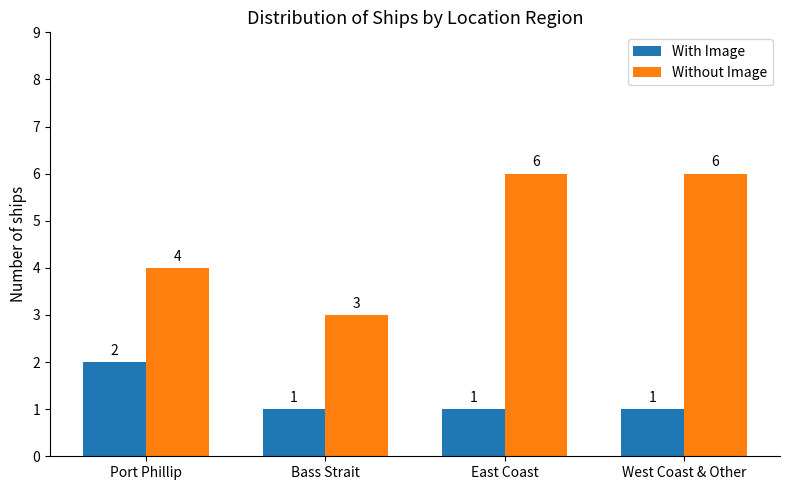

What is the difference between the maximum and second lowest values in the With Image series?

1